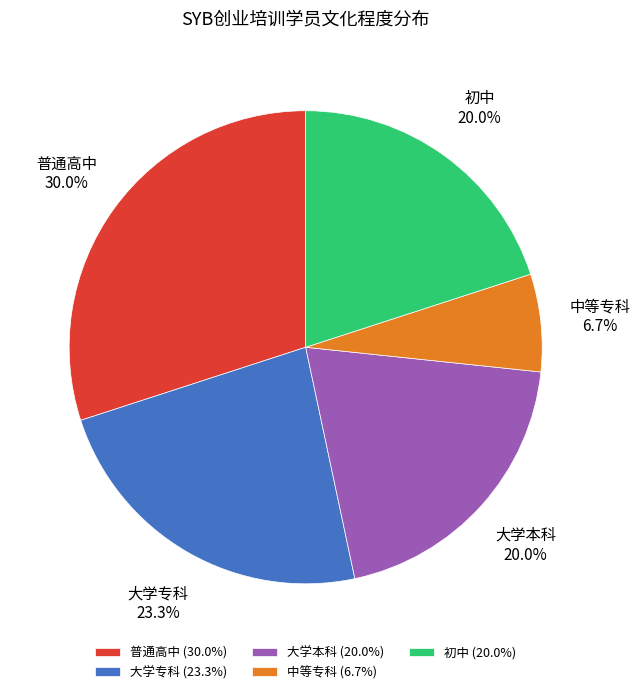

To the nearest percent, what percentage of the pie is 大学本科?

20%